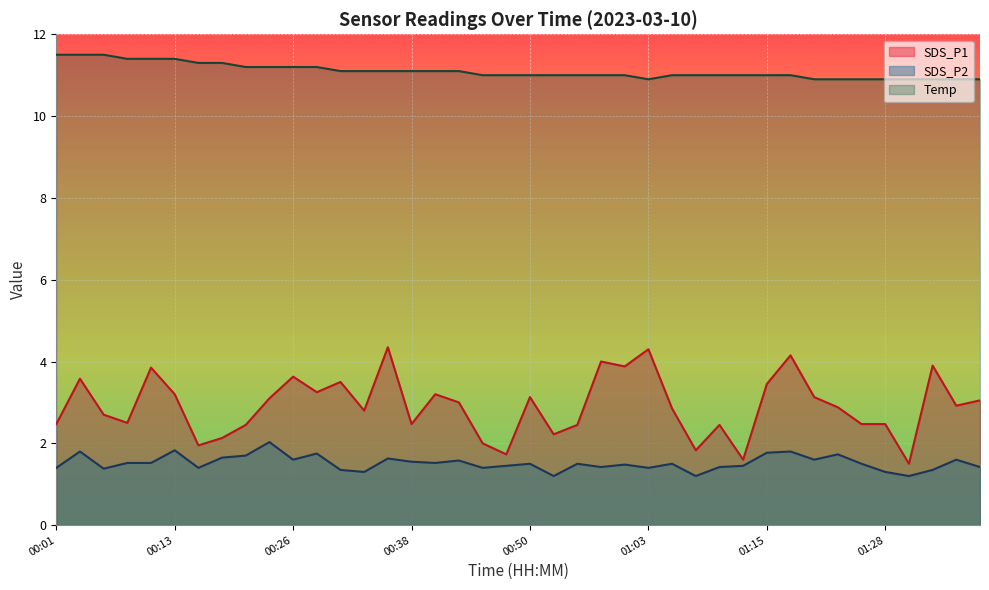

What is the difference between the highest and lowest values at 01:33?

9.6